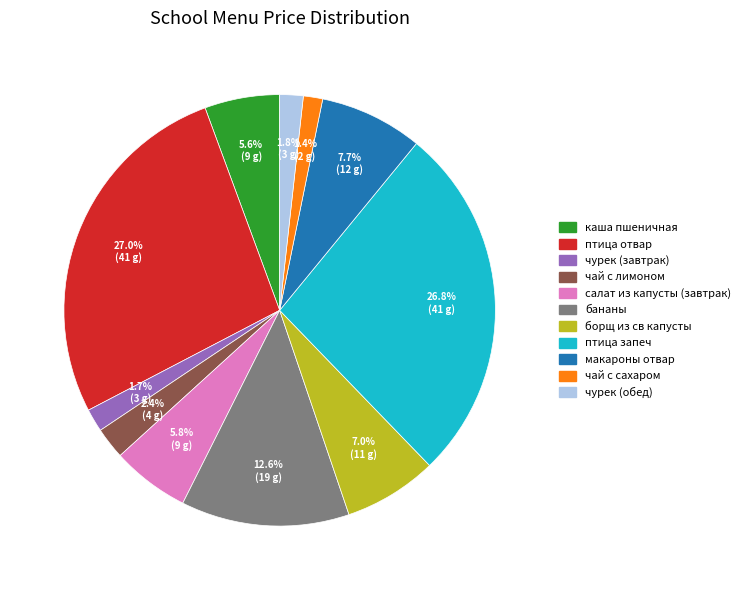

True or false: борщ из св капусты accounts for 22% of the total.

False